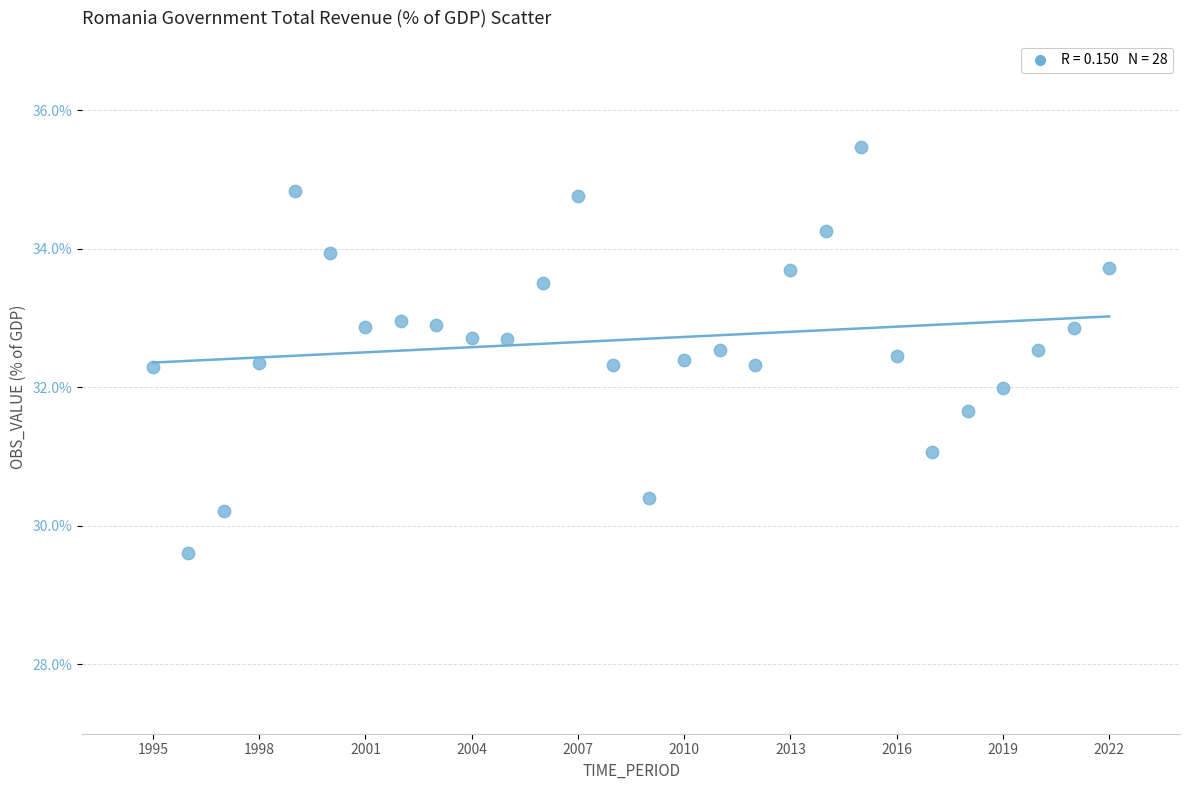

What is the range of Y values (max minus min)?

5.9